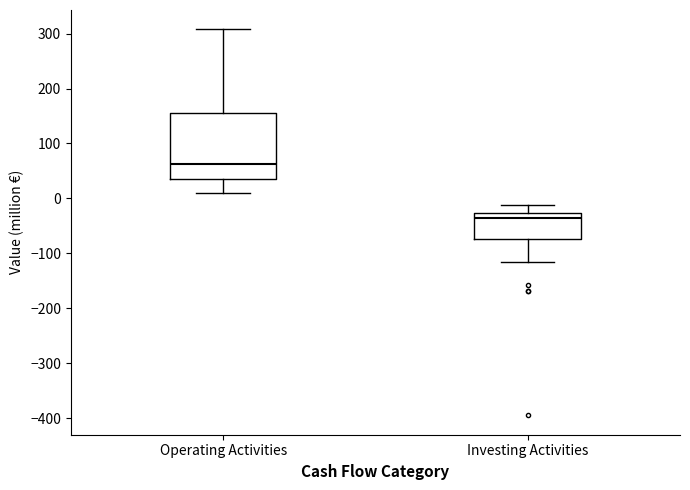

Where does the lower whisker of the box for Investing Activities end on the y-axis? The values are not printed on the chart, so give them approximately, as read against the axis.

-120